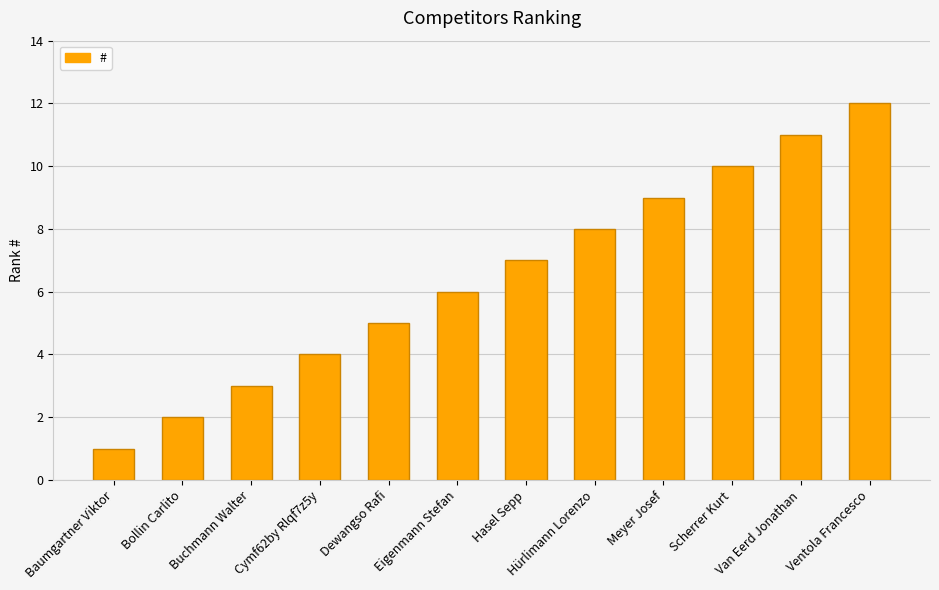

How many values are below 7?

6